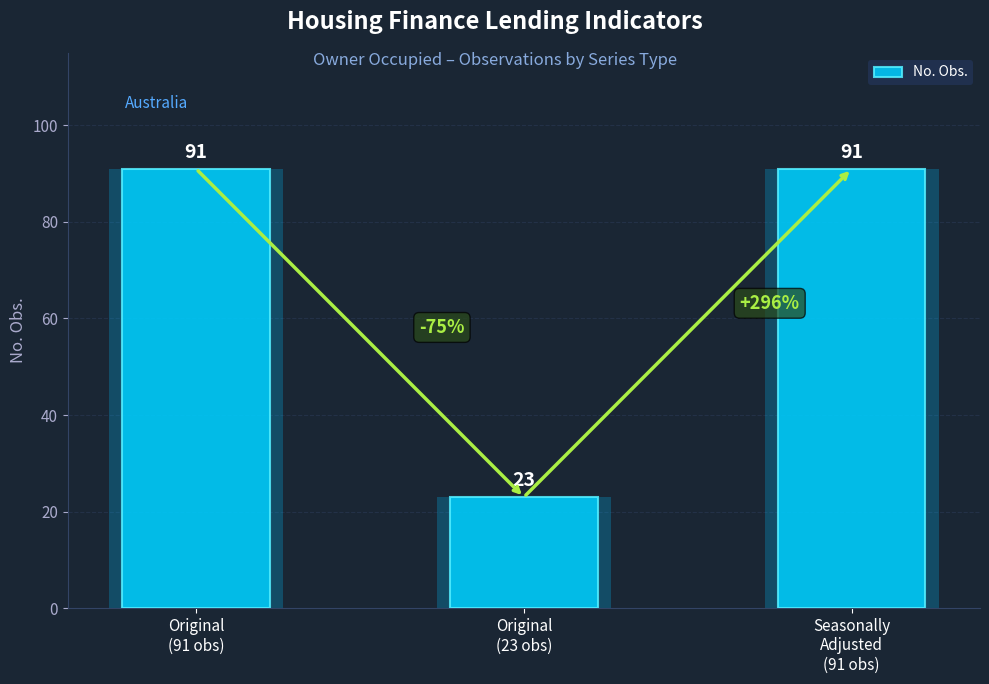

What is the label of the 3rd bar from the right?

Original
(91 obs)